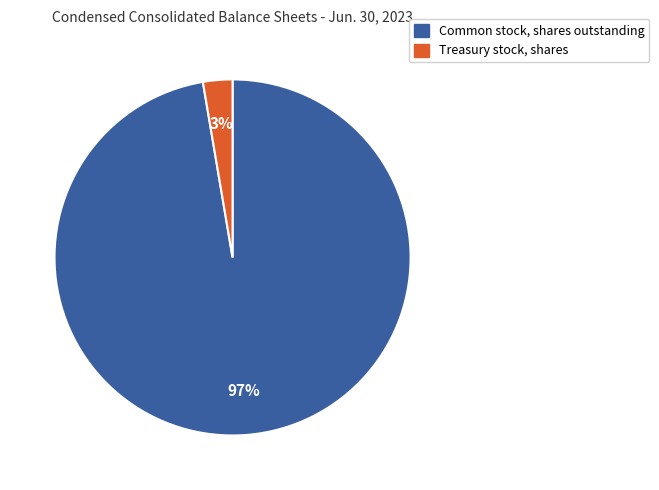

To the nearest percent, what is the average slice percentage?

50%